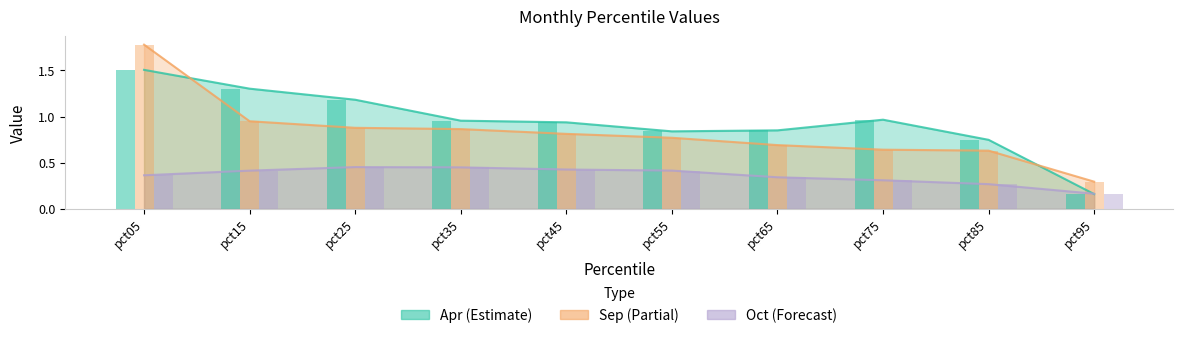

Reading left to right, extract all data points from this chart.

Apr: pct05=1.5	pct15=1.3	pct25=1.2	pct35=1.0	pct45=0.9	pct55=0.8	pct65=0.9	pct75=1.0	pct85=0.7	pct95=0.2
Oct: pct05=0.4	pct15=0.4	pct25=0.5	pct35=0.4	pct45=0.4	pct55=0.4	pct65=0.3	pct75=0.3	pct85=0.3	pct95=0.2
Sep: pct05=1.8	pct15=0.9	pct25=0.9	pct35=0.9	pct45=0.8	pct55=0.8	pct65=0.7	pct75=0.6	pct85=0.6	pct95=0.3